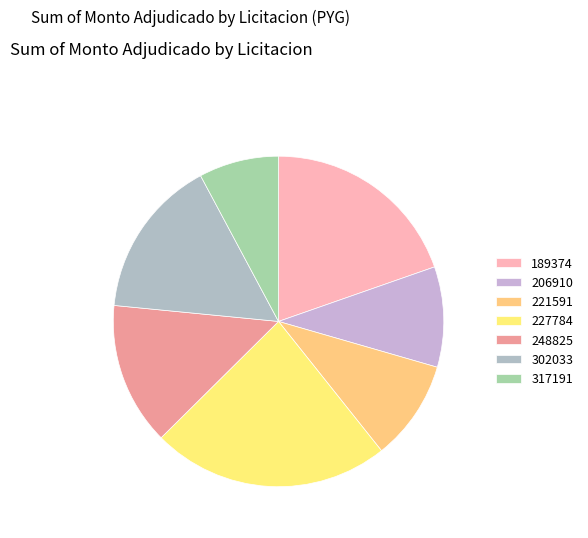

Count the number of slices in the pie.

7